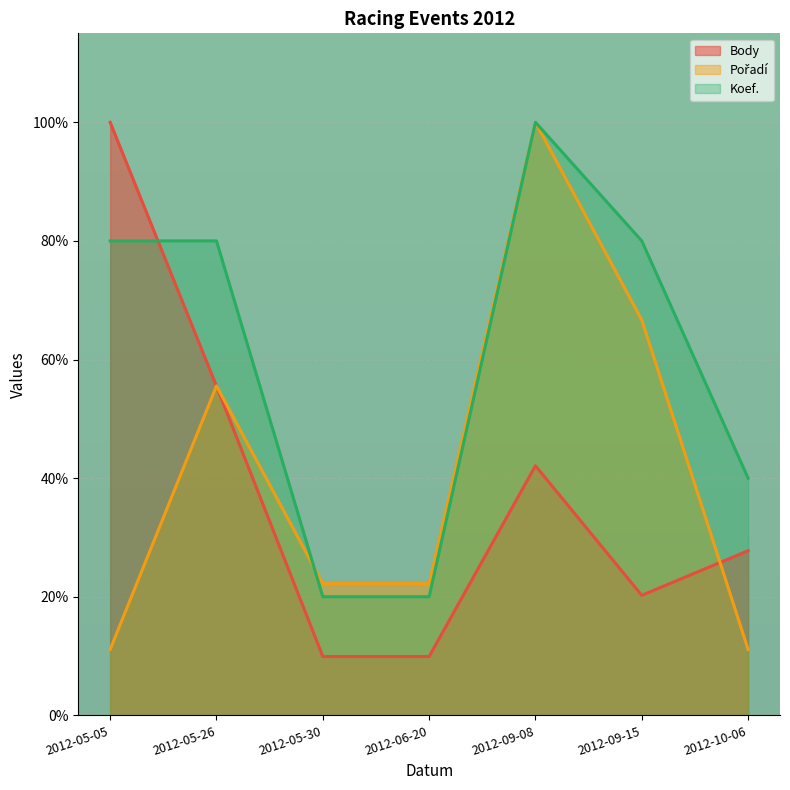

The Koef. series shows 40.0 at 2012-10-06. True or false?

True